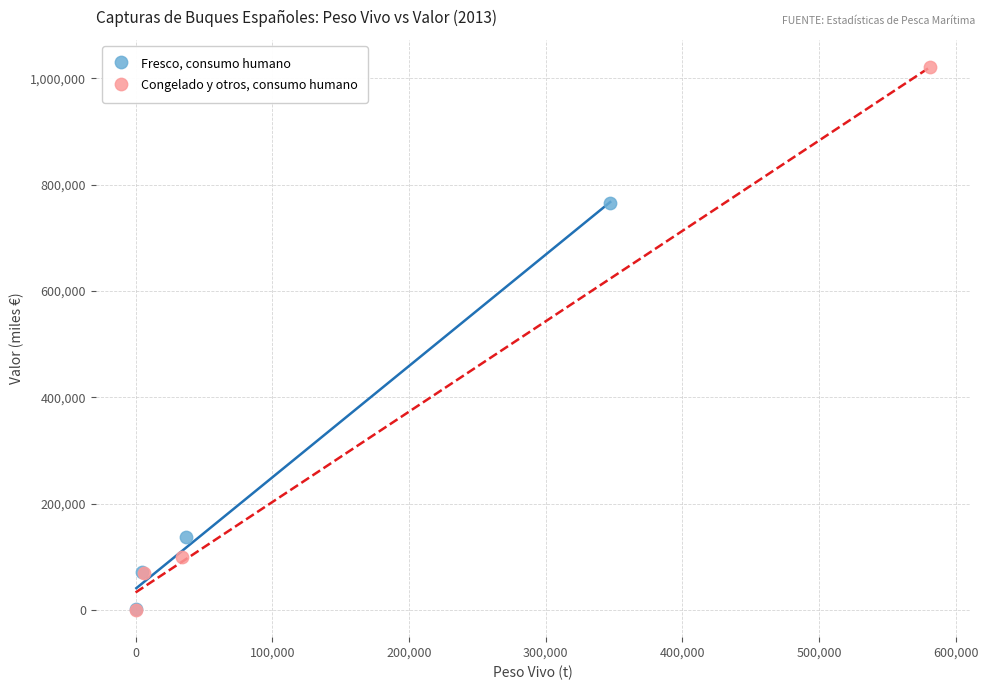

Which series has the widest spread of Y values?

Congelado y otros, consumo humano